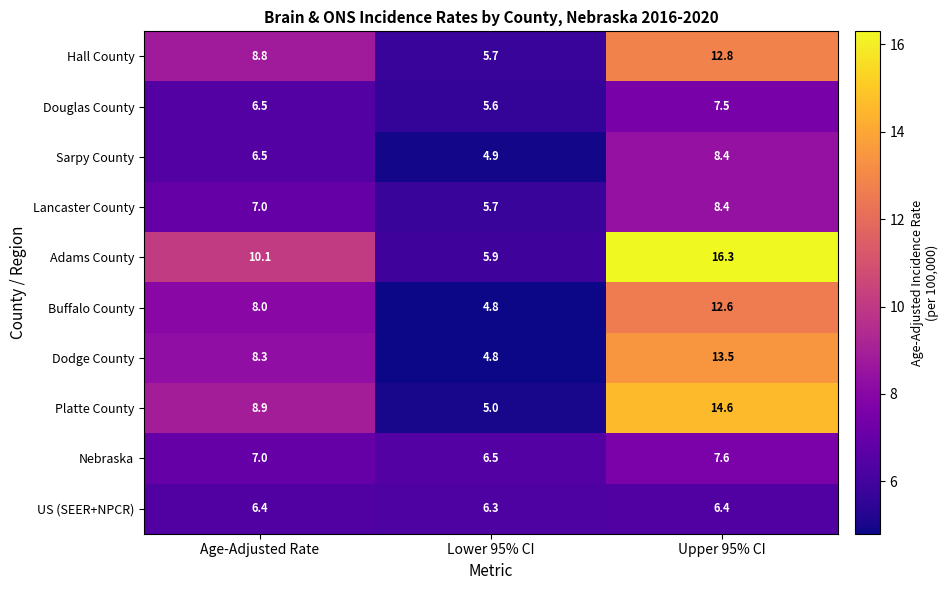

Rank the categories by Buffalo County value from lowest to highest.

Lower 95% CI, Age-Adjusted Rate, Upper 95% CI